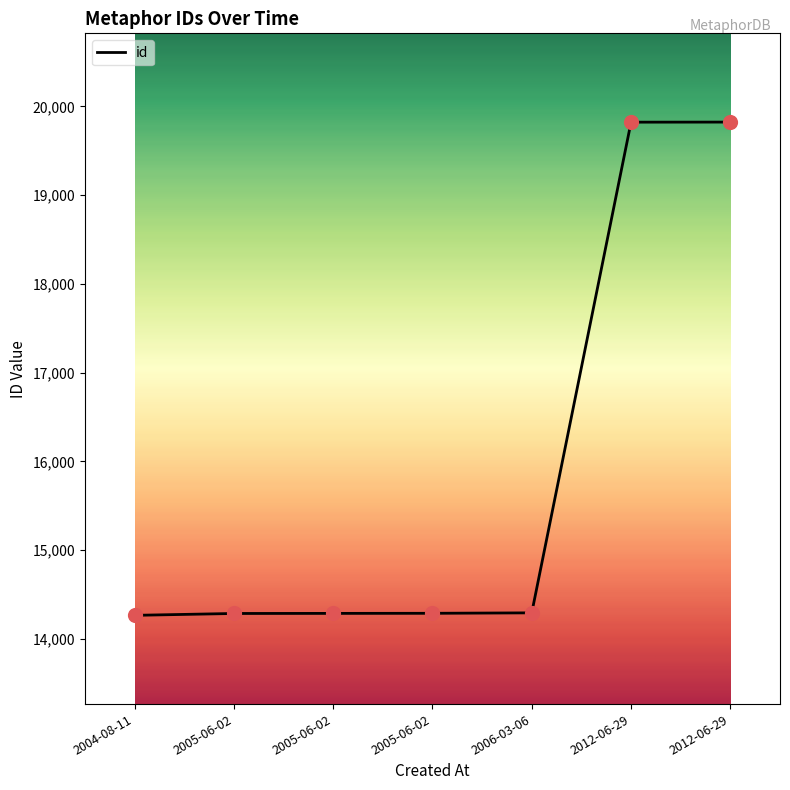

How many categories are shown in the chart?

7